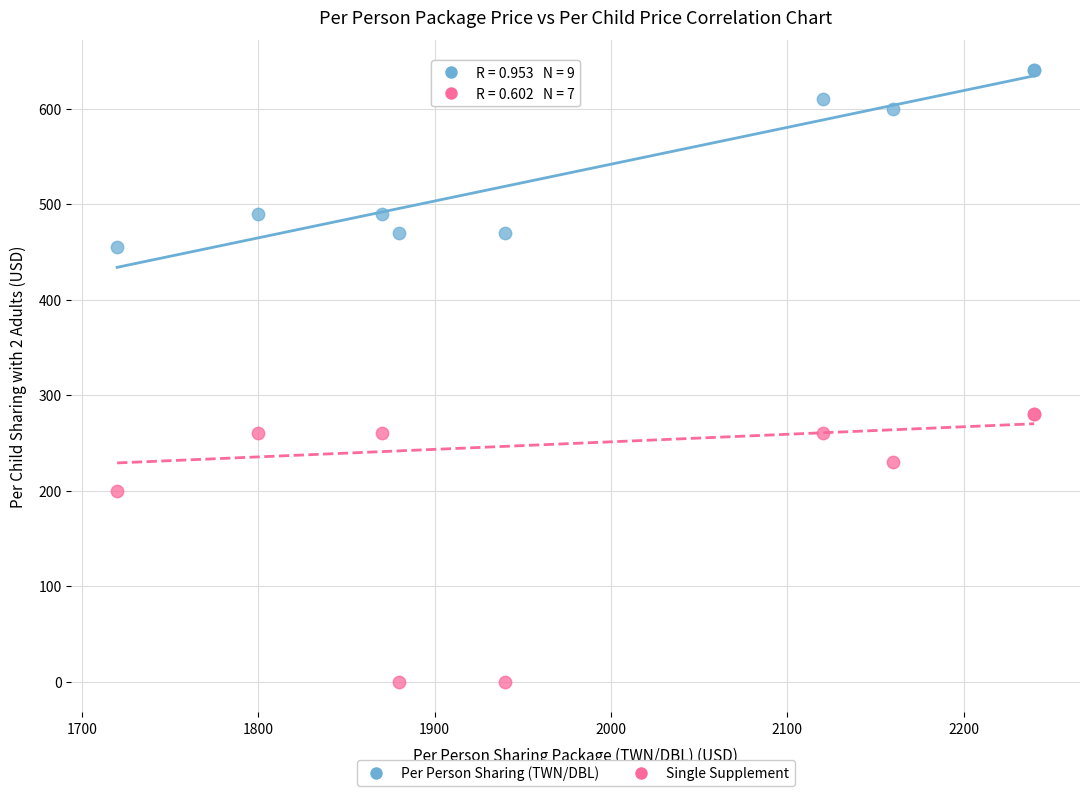

What are all the series names shown in the legend?

Per Person Sharing (TWN/DBL), Single Supplement